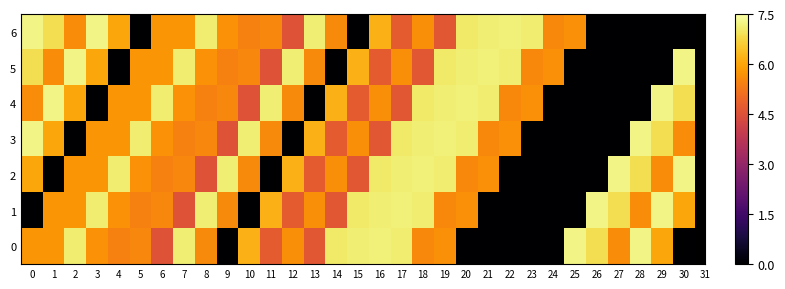

Rank the series by their maximum value, from lowest to highest.

6, 5, 4, 3, 2, 1, 0